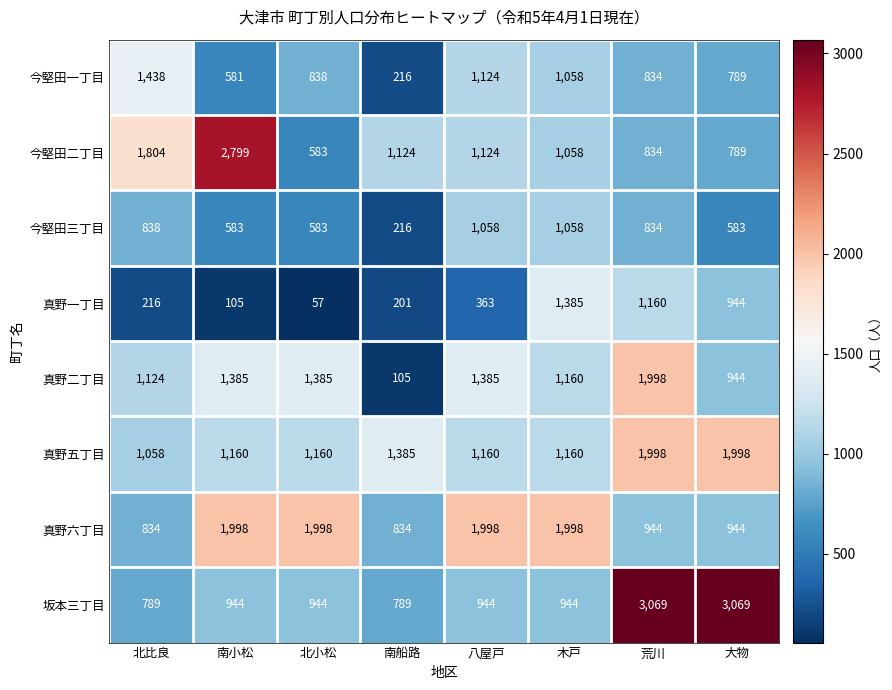

What is the average value of the 今堅田一丁目 series?

860